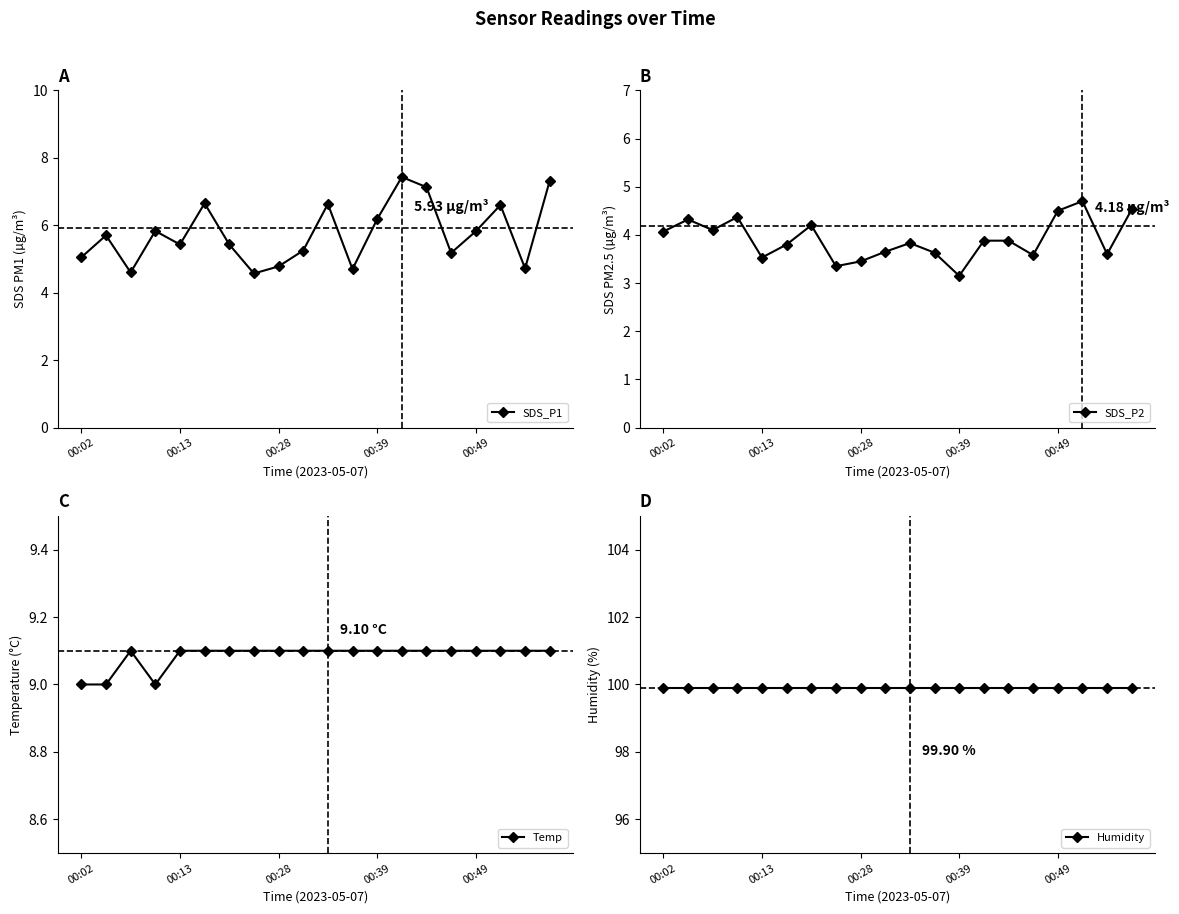

True or false: SDS_P1 has a value of 5.0 at 00:02.

True